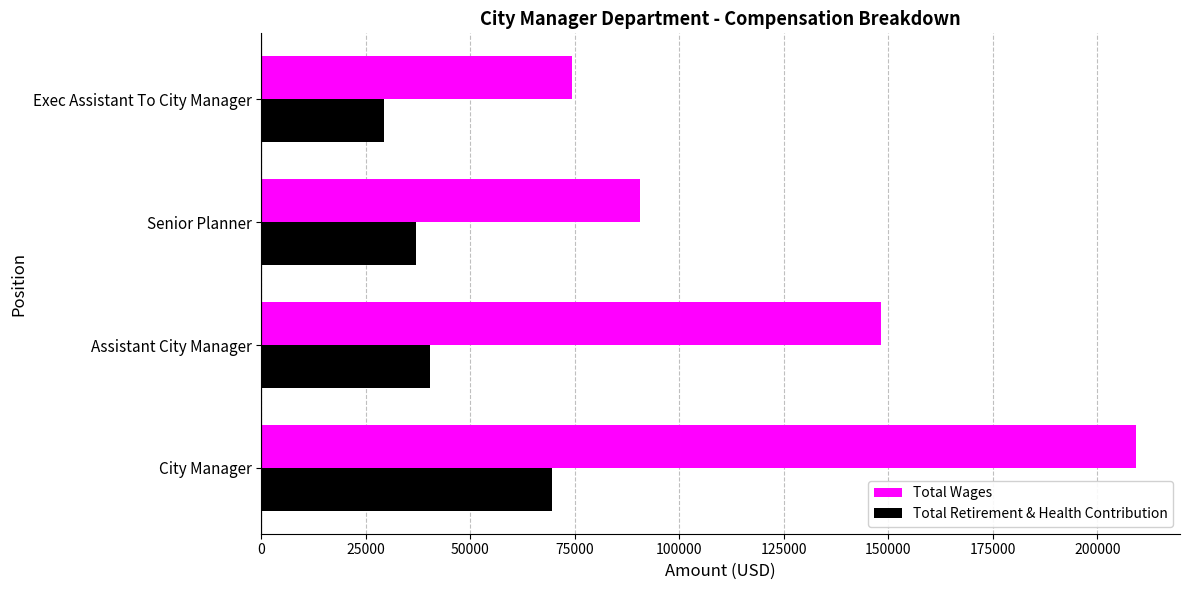

Which series has the largest total across all categories?

Total Wages